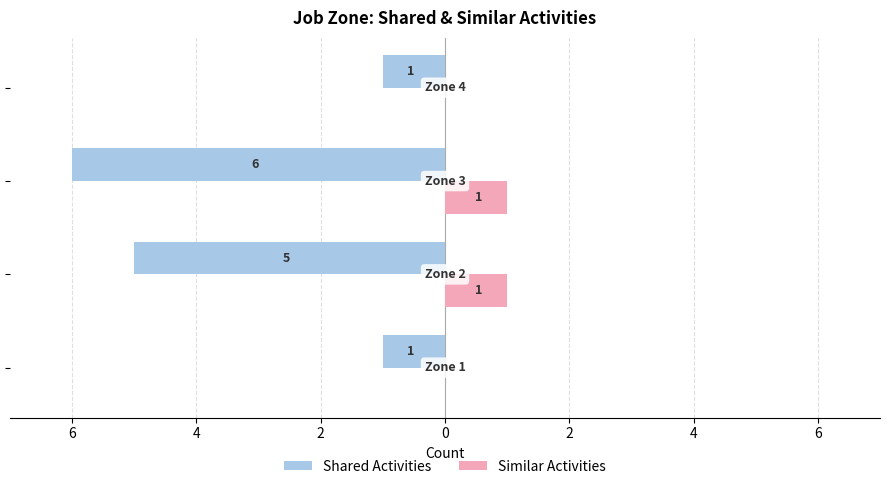

At which label does Shared Activities reach its minimum?

4